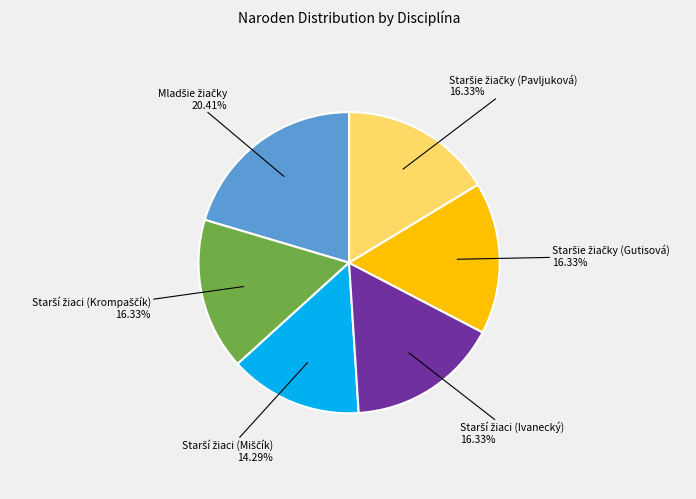

Does any single category account for the majority?

No